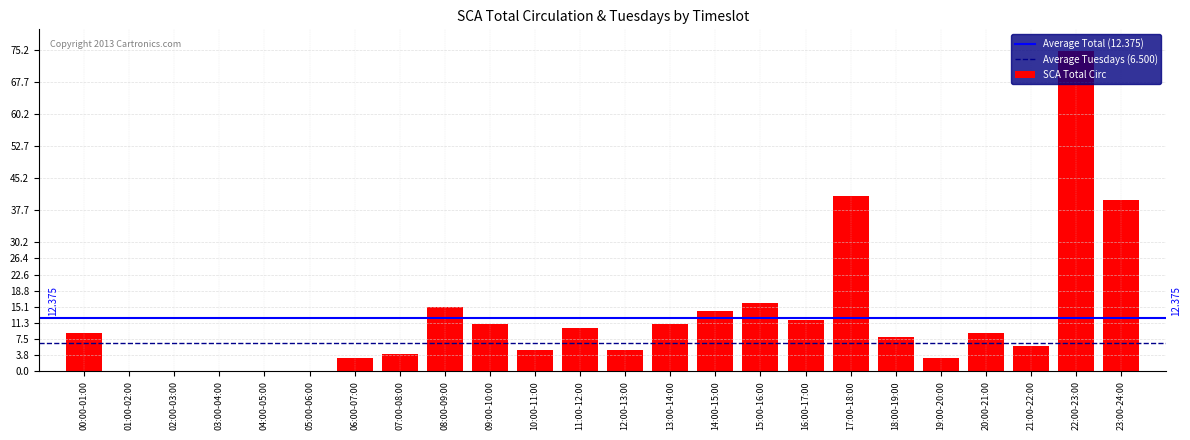

Count the number of categories in the chart.

24